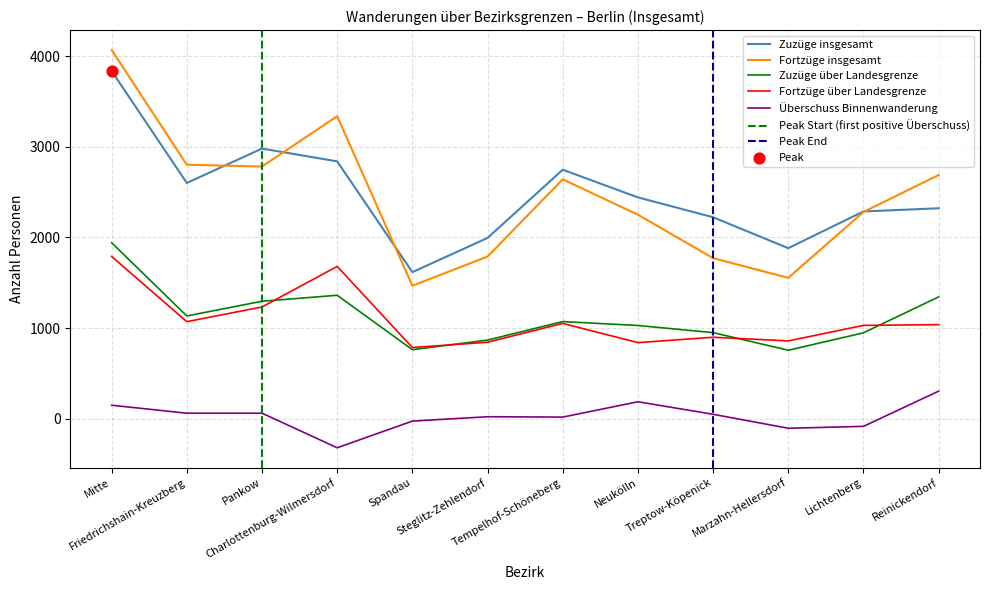

Is the value of Zuzüge über Landesgrenze at Reinickendorf greater than the value of Fortzüge insgesamt at Lichtenberg?

No